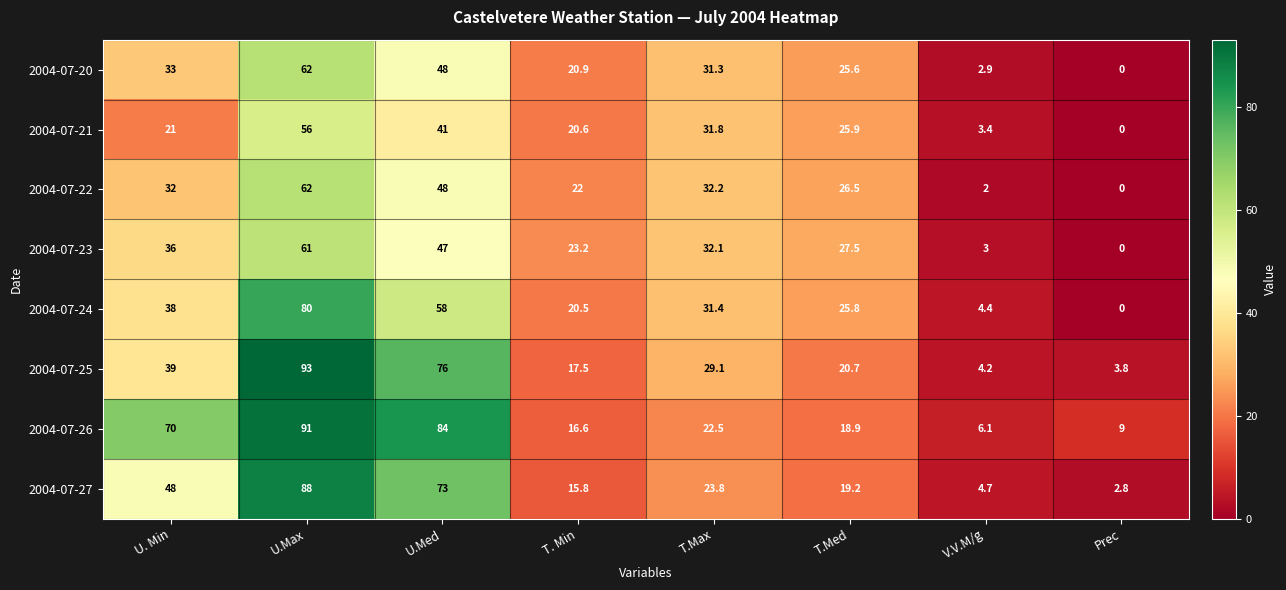

What is the difference between the 2004-07-25 values at Prec and U.Med?

72.2